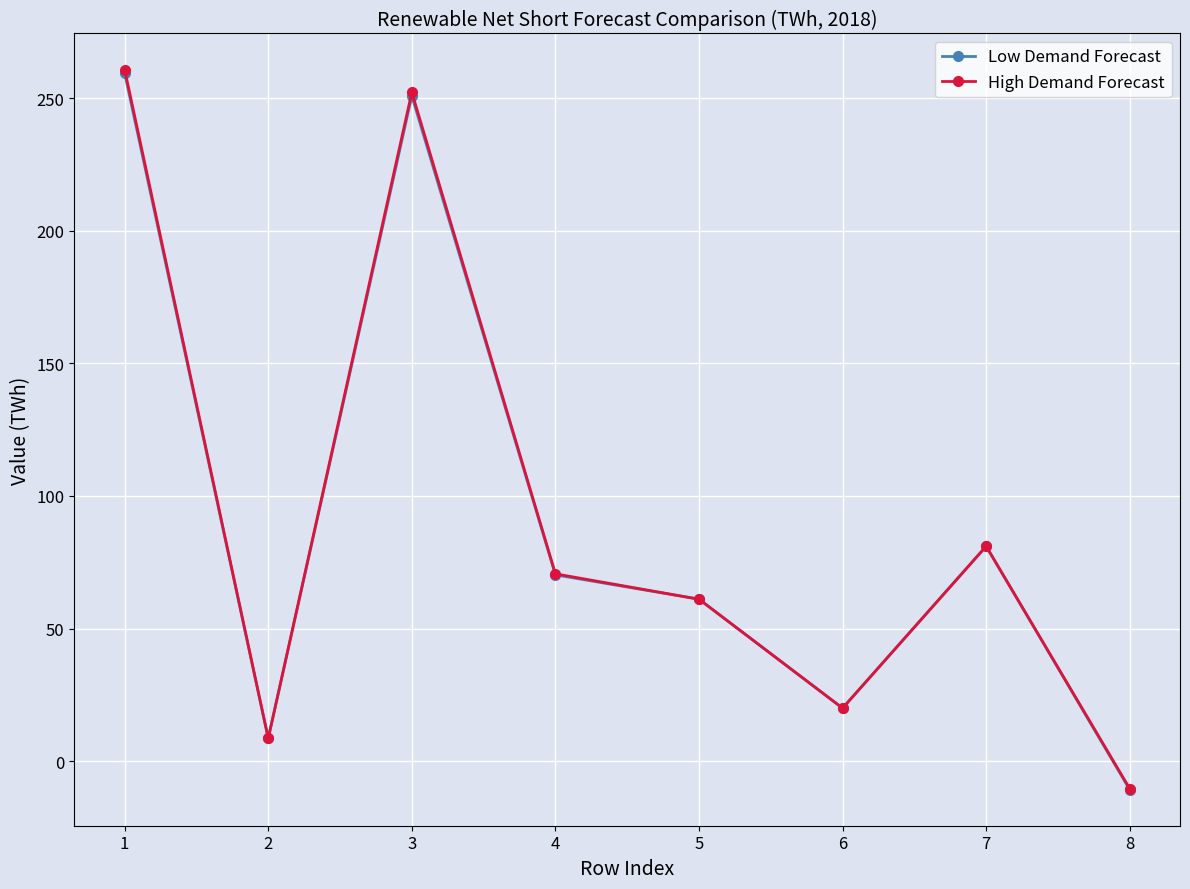

At which category does High Demand Forecast reach its first local valley?

2